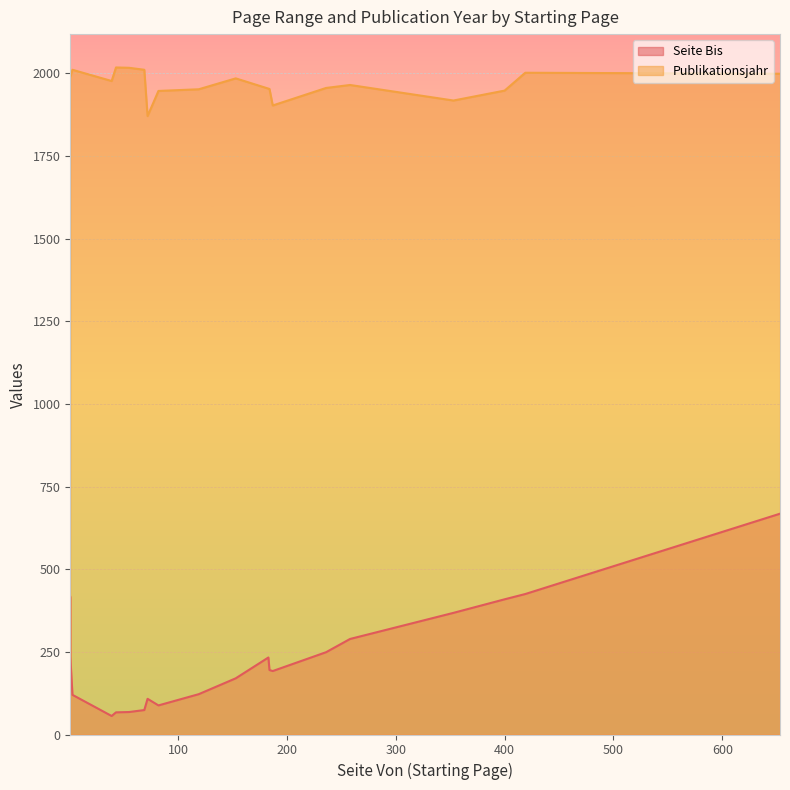

What is the difference between the highest and lowest values at 69?

1937